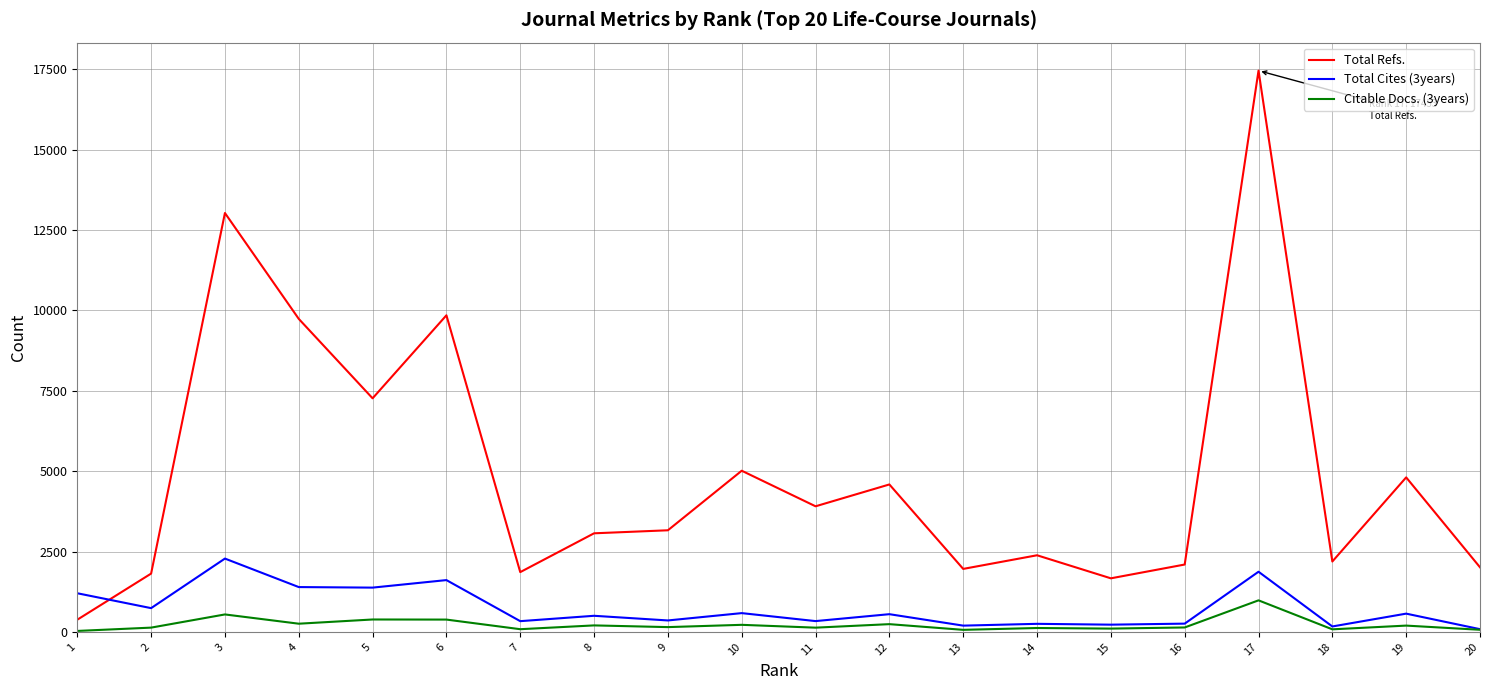

What value does the Citable Docs. (3years) series have at 19, to the nearest 50?

200